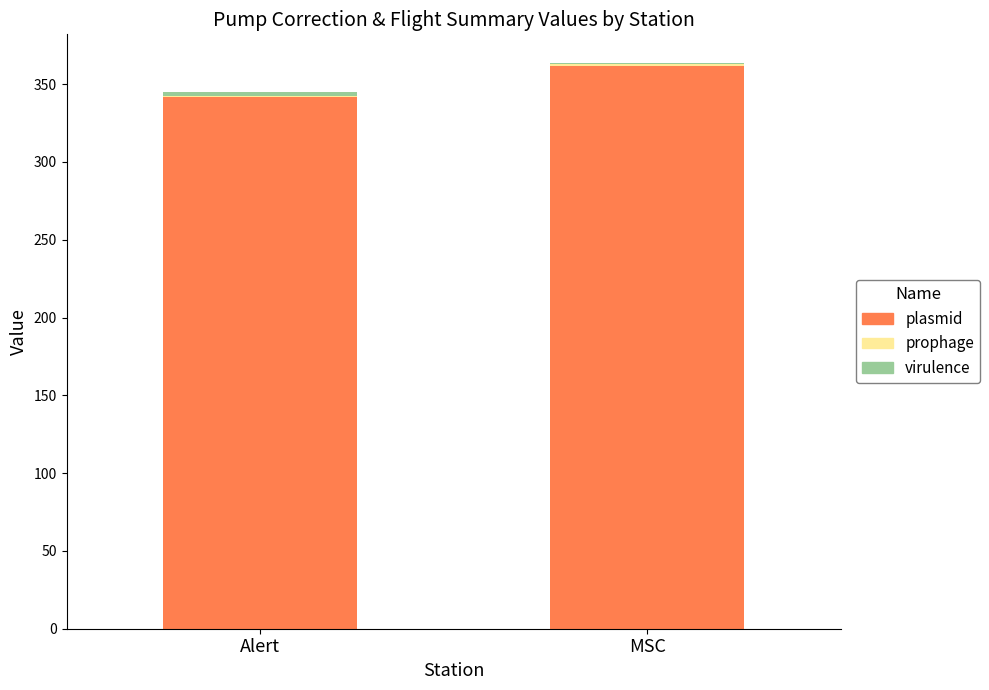

What is the sum of all plasmid values?

703.4